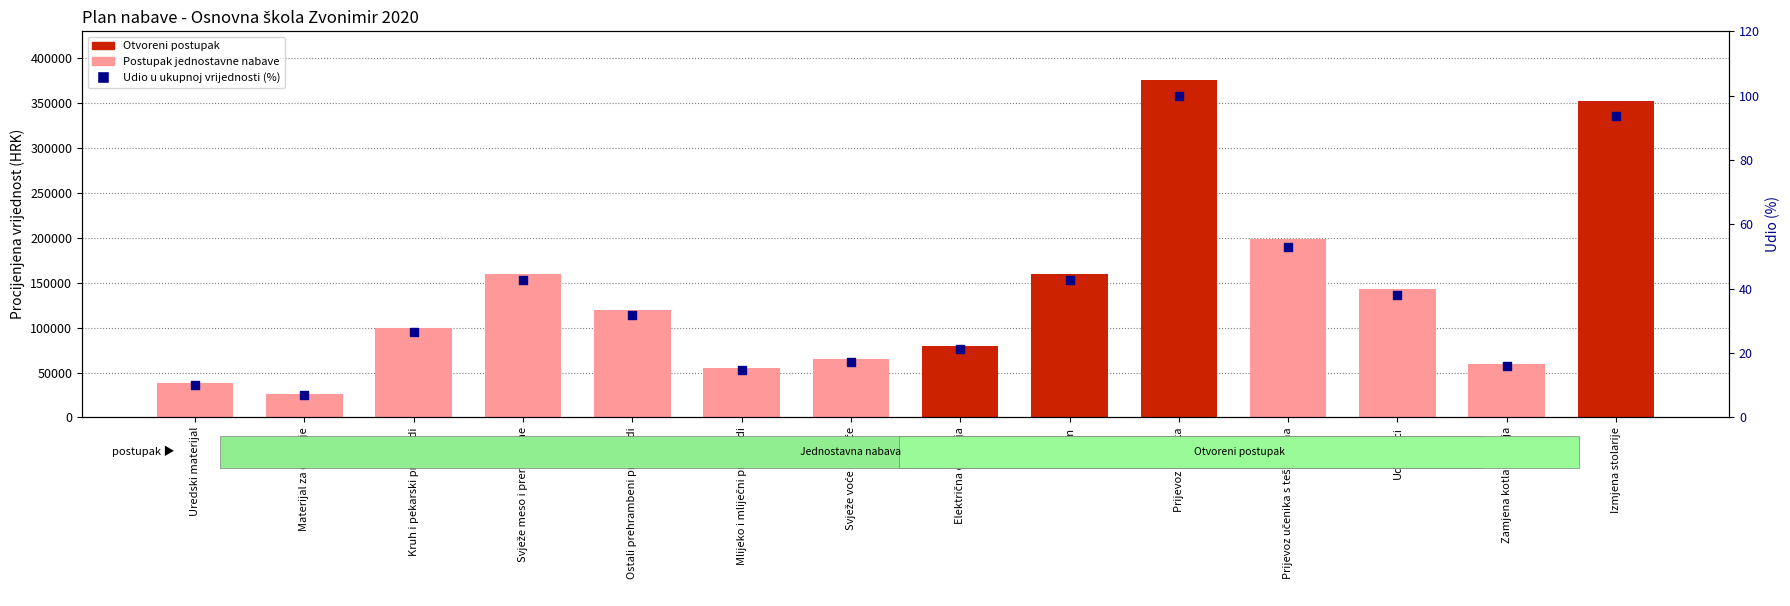

Is the value of Udio u ukupnoj vrijednosti (%) at Plin greater than the value of Procijenjena vrijednost nabave at Udžbenici?

No